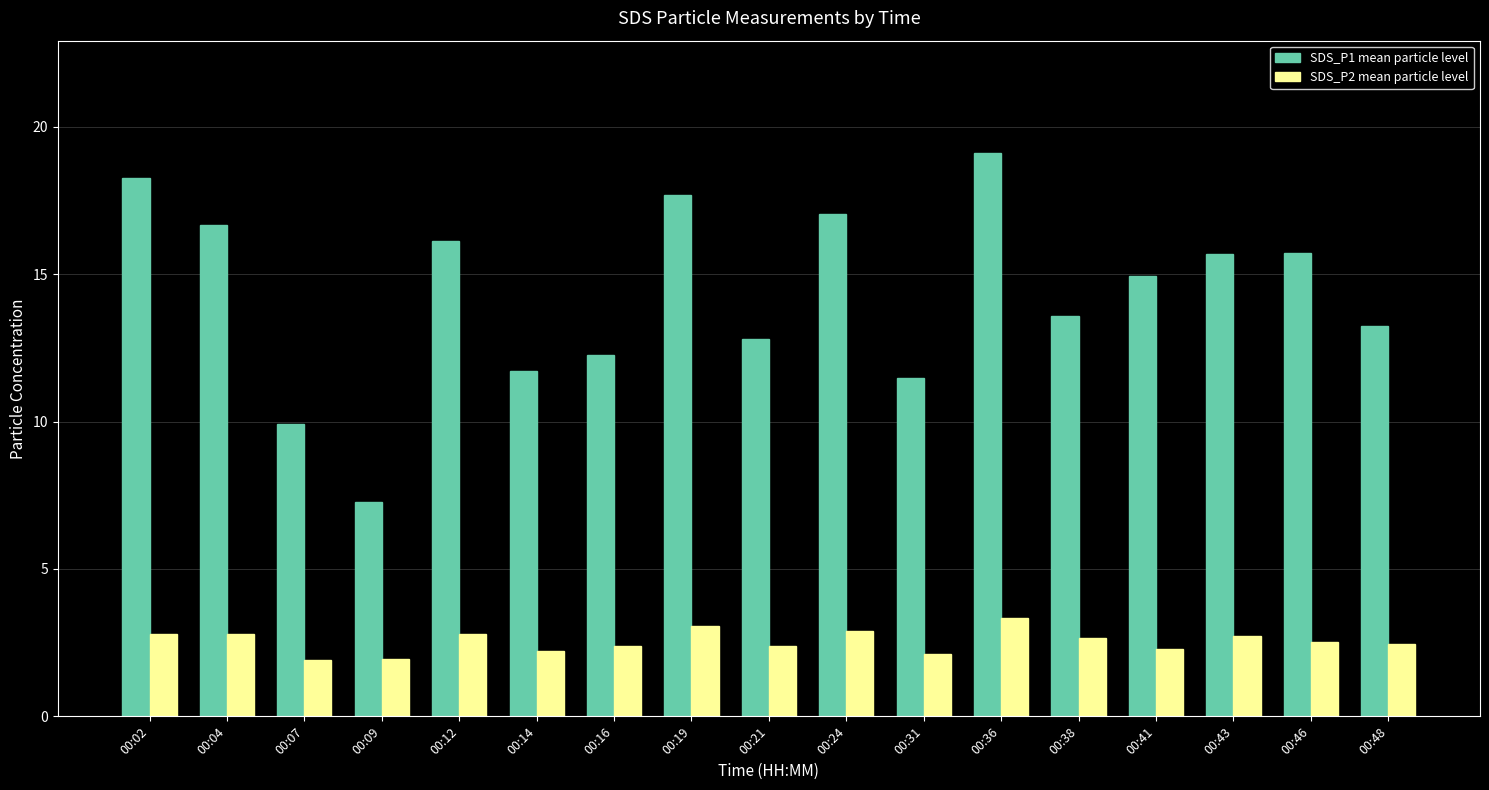

What is the value of the SDS_P2 mean particle level bar at the 1st from the left?

2.8